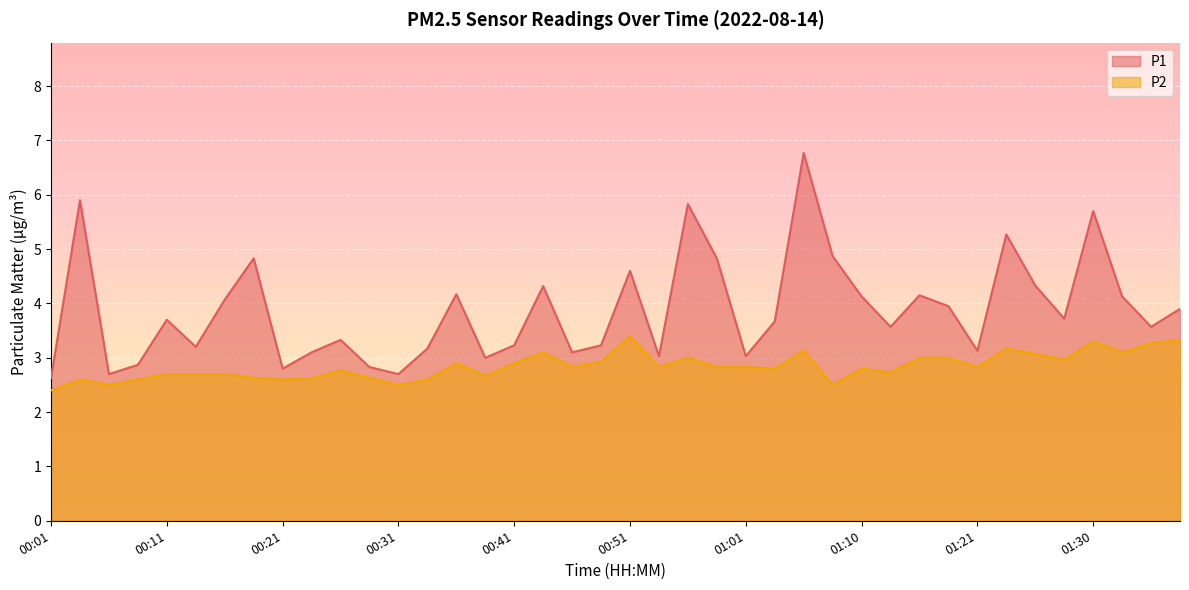

True or false: P2 and P1 cross at least once.

False